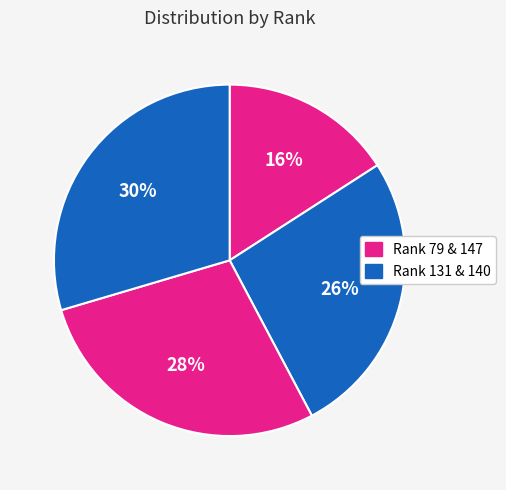

How many segments does this pie chart have?

4